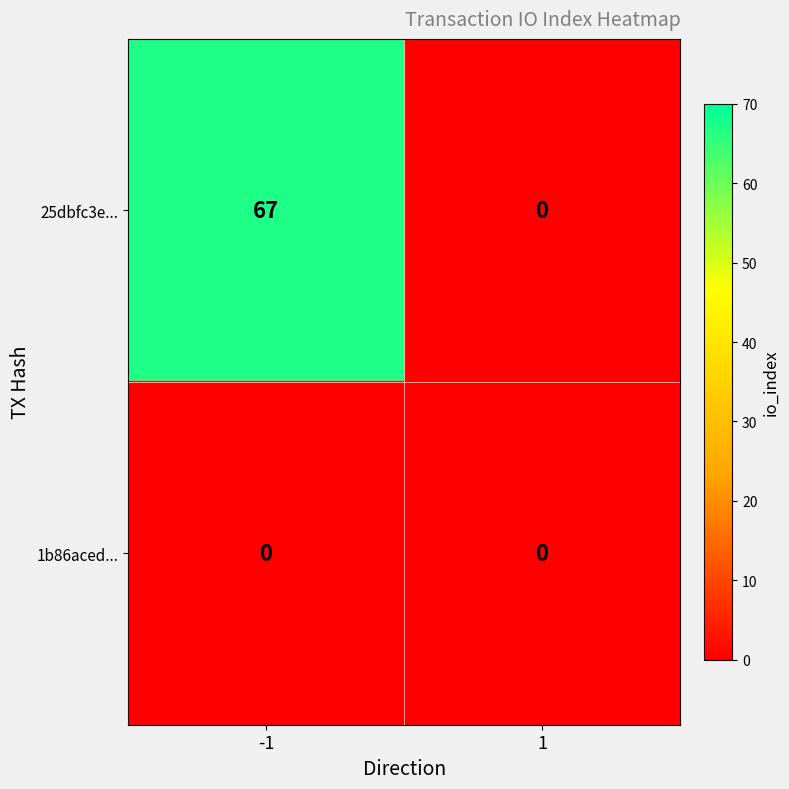

Which label corresponds to the largest value in the chart?

-1